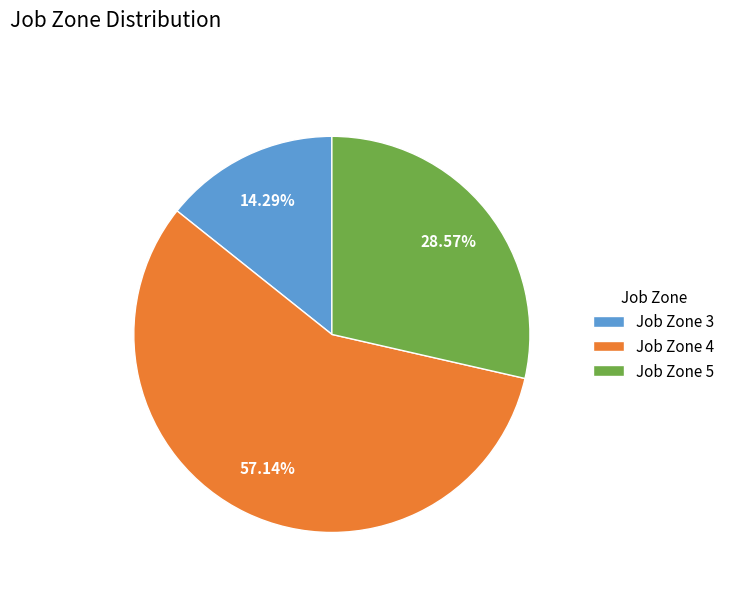

Which category has the smallest portion of the pie?

Job Zone 3